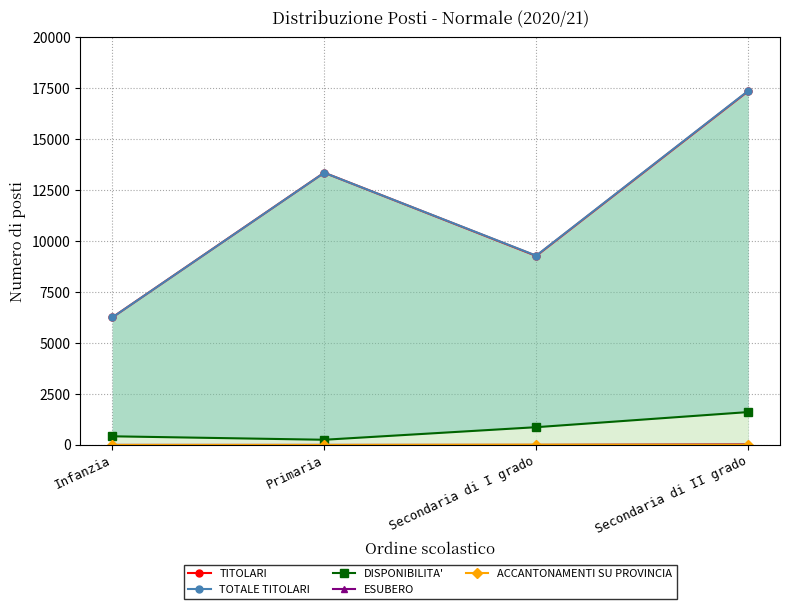

How many lines are shown in the chart?

2